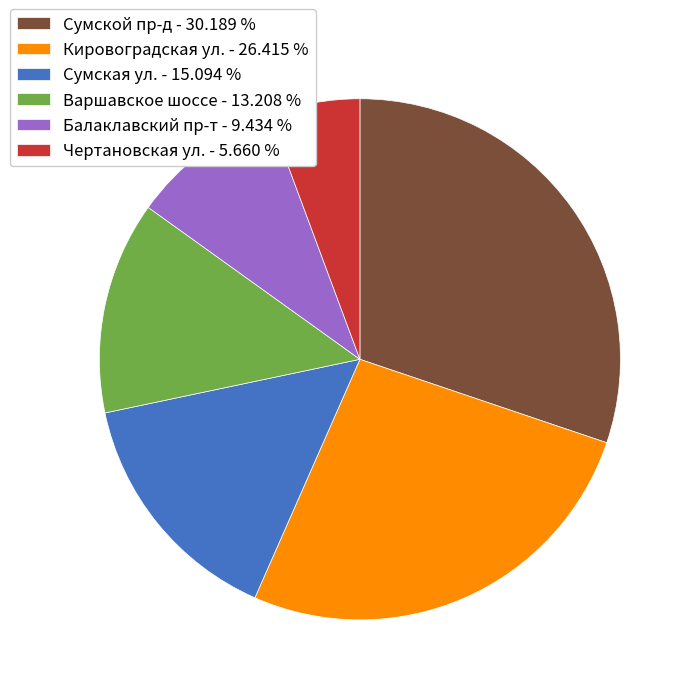

Between Сумская ул. and Варшавское шоссе, which is larger?

Сумская ул.